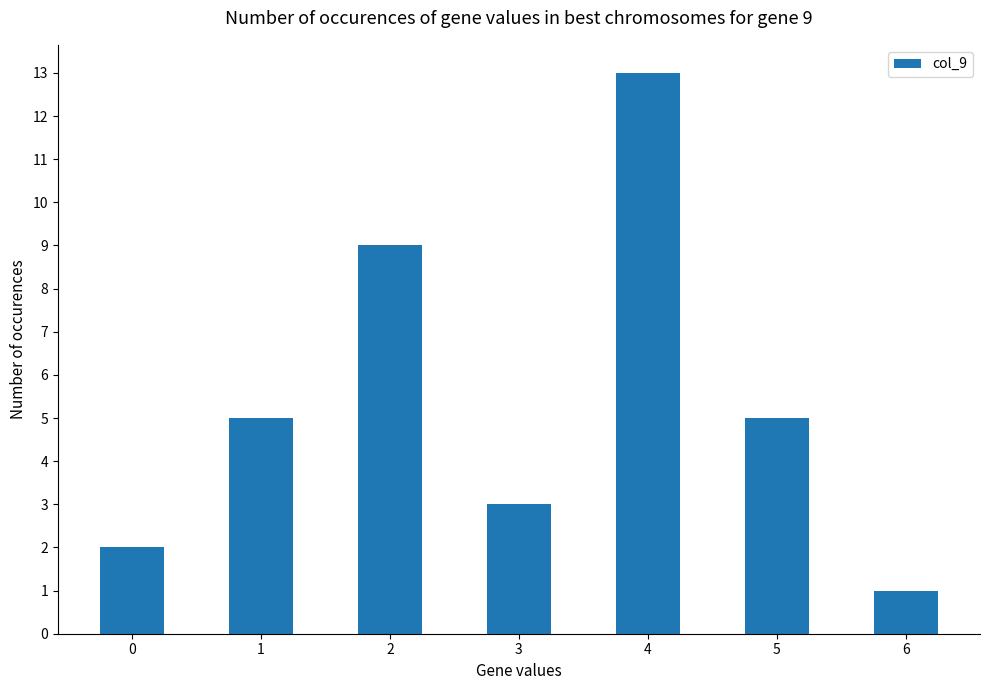

Is it true that the value at 3 is 2?

False